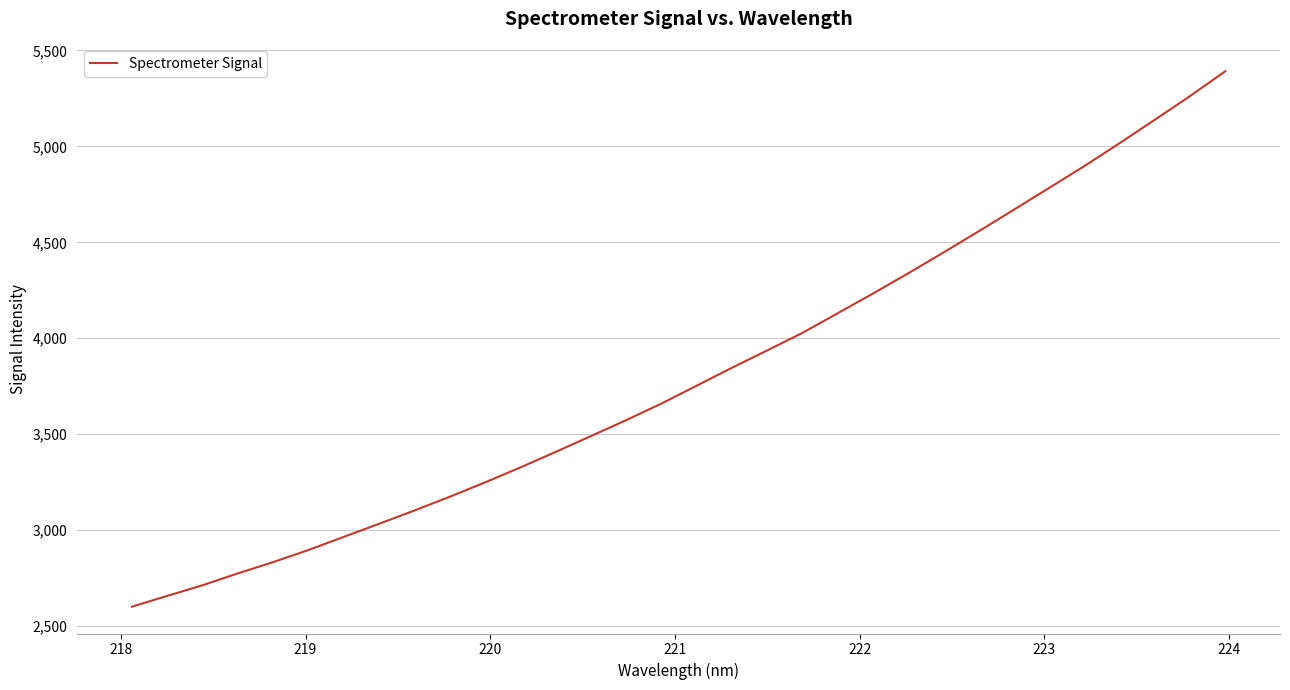

What is the maximum value shown in the chart?

5391.5